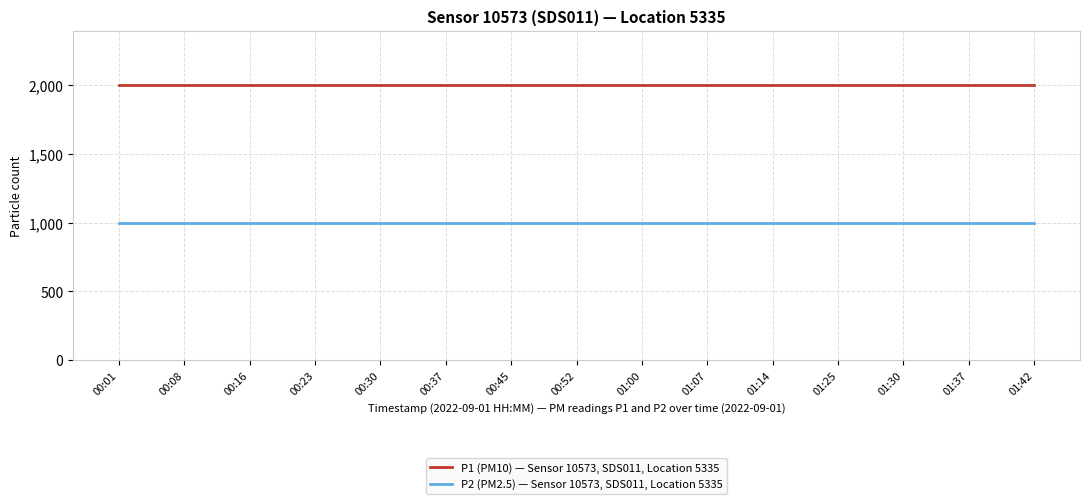

True or false: P1 (PM10) — Sensor 10573, SDS011, Location 5335 has a value of 1099.8 at 00:37.

False